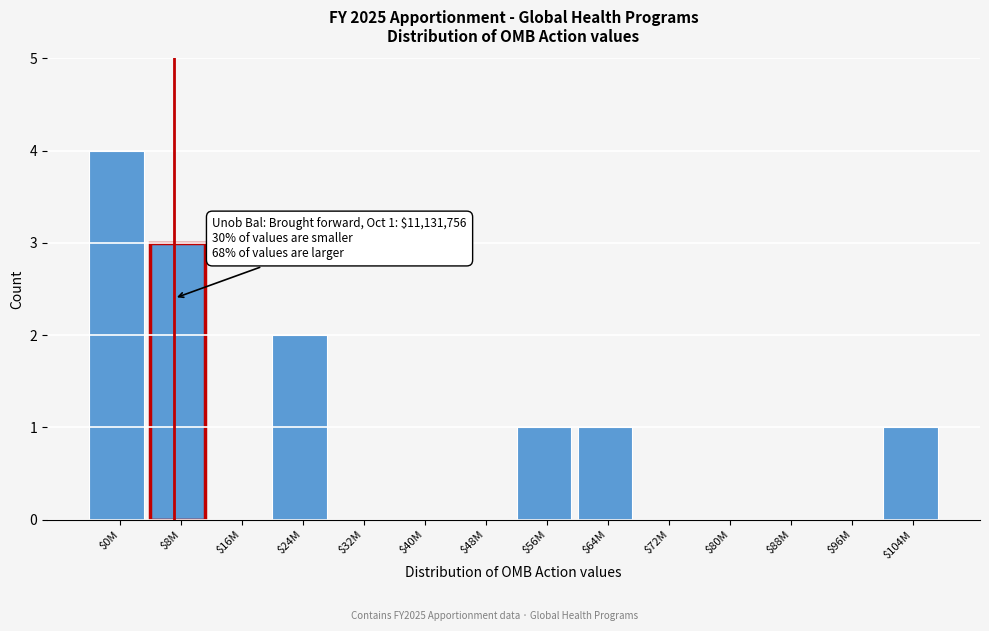

What is the greatest value displayed?

4